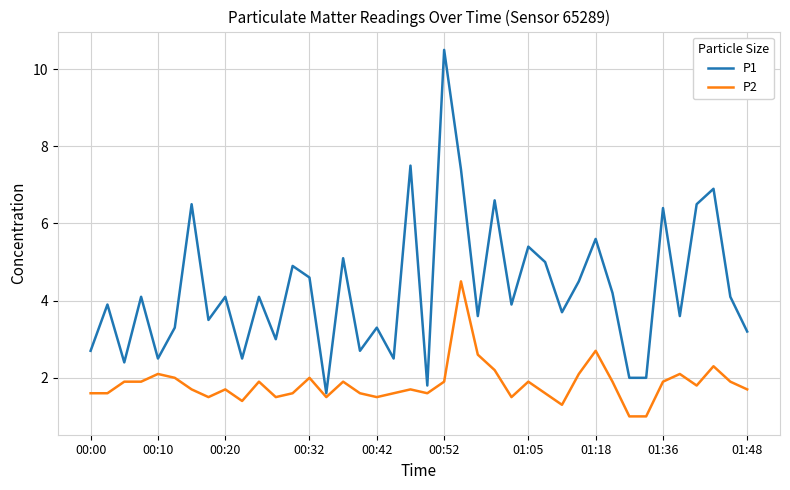

True or false: P1 has more than 0 points higher than both neighbors.

True